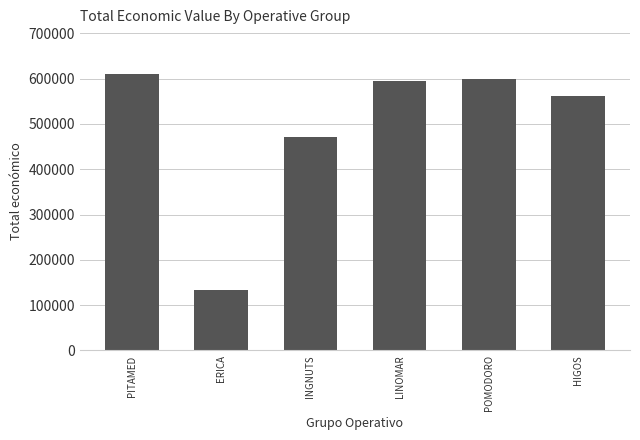

At which label does the data first exceed 595173?

PITAMED